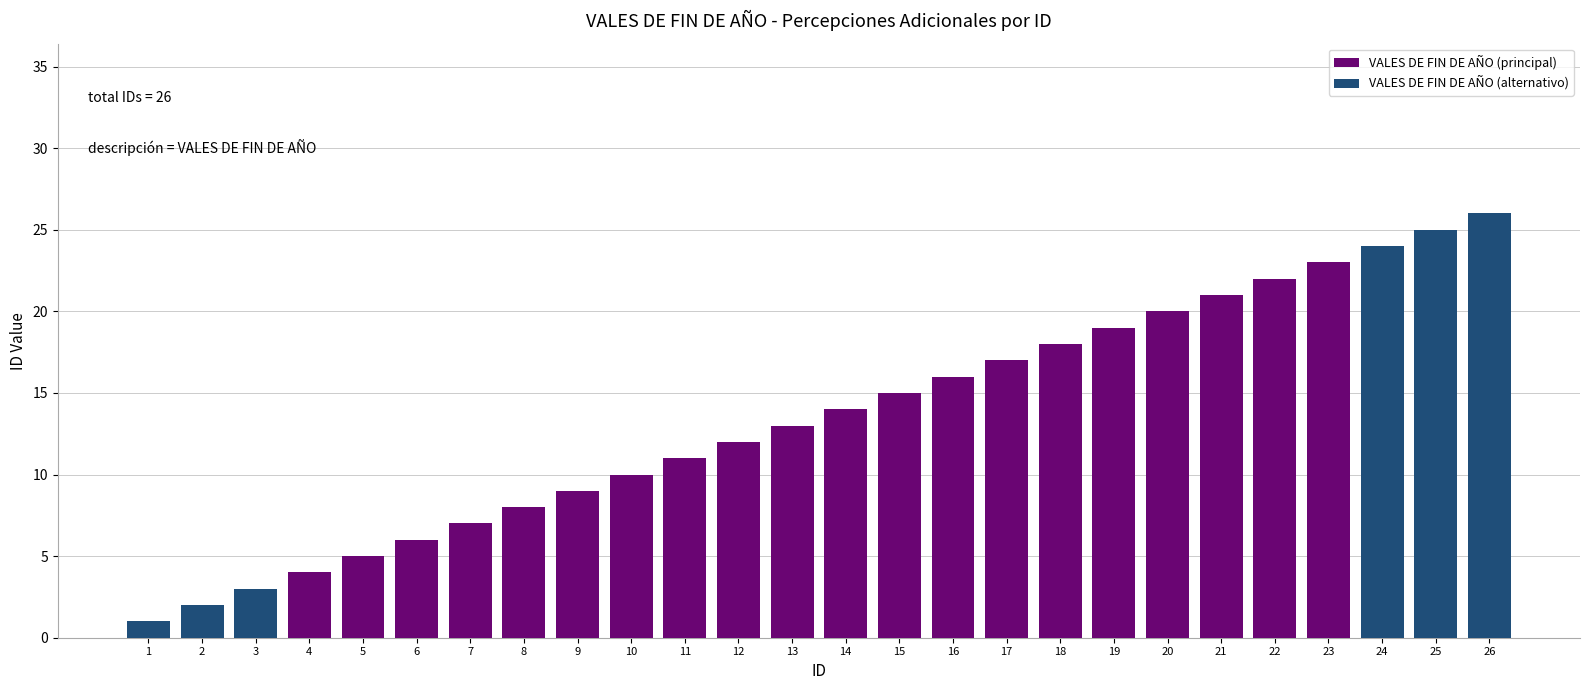

Where is the data nearest to the value 13?

13